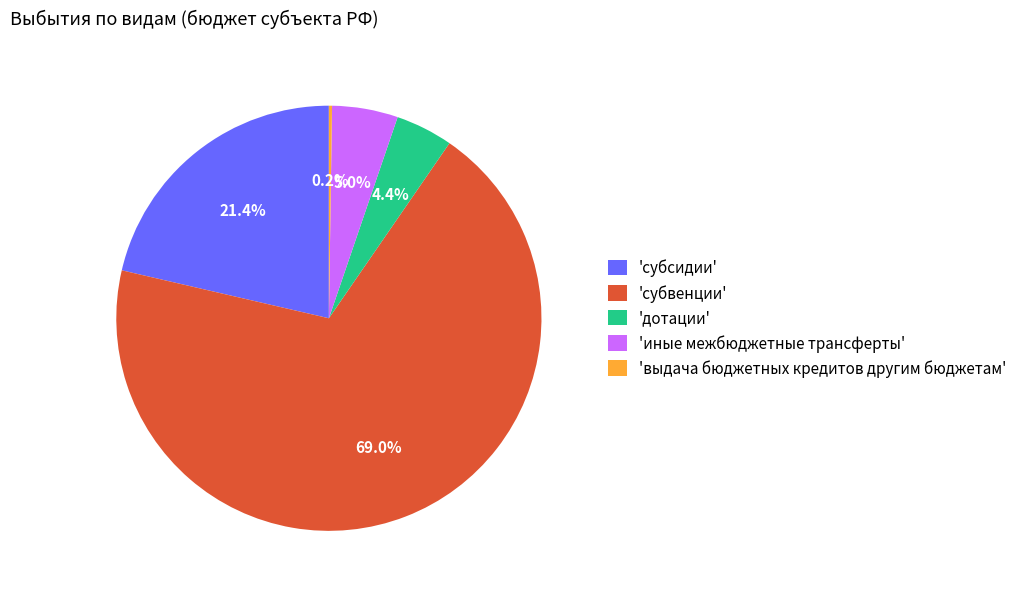

What is the largest slice in the pie chart?

'субвенции'